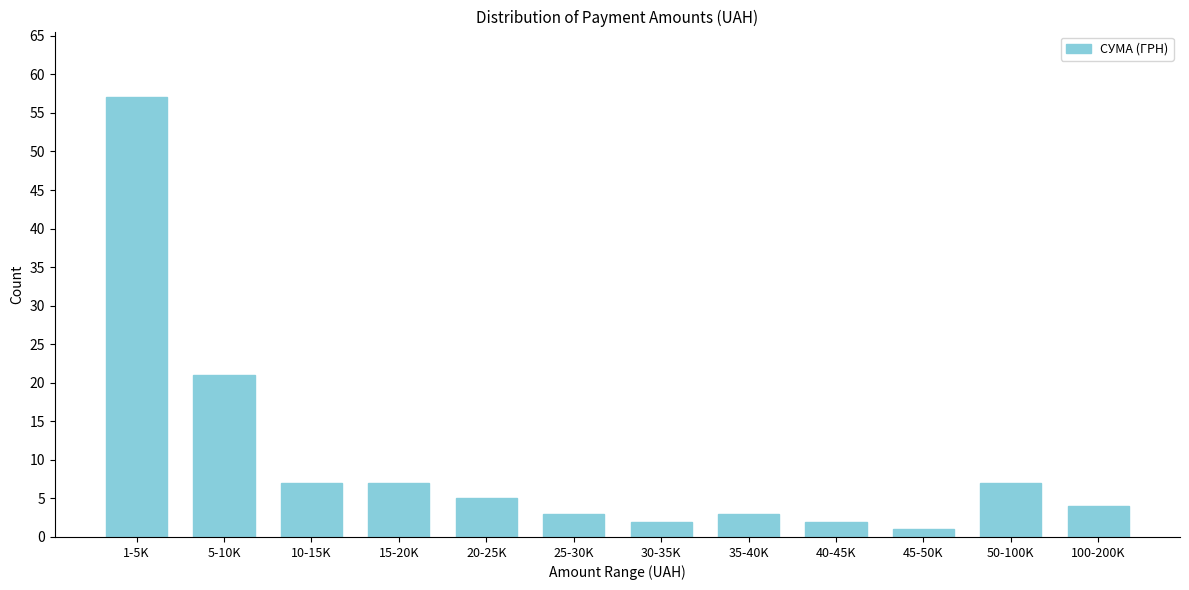

Reading left to right, transcribe all the data shown in this chart.

1-5K=57	5-10K=21	10-15K=7	15-20K=7	20-25K=5	25-30K=3	30-35K=2	35-40K=3	40-45K=2	45-50K=1	50-100K=7	100-200K=4